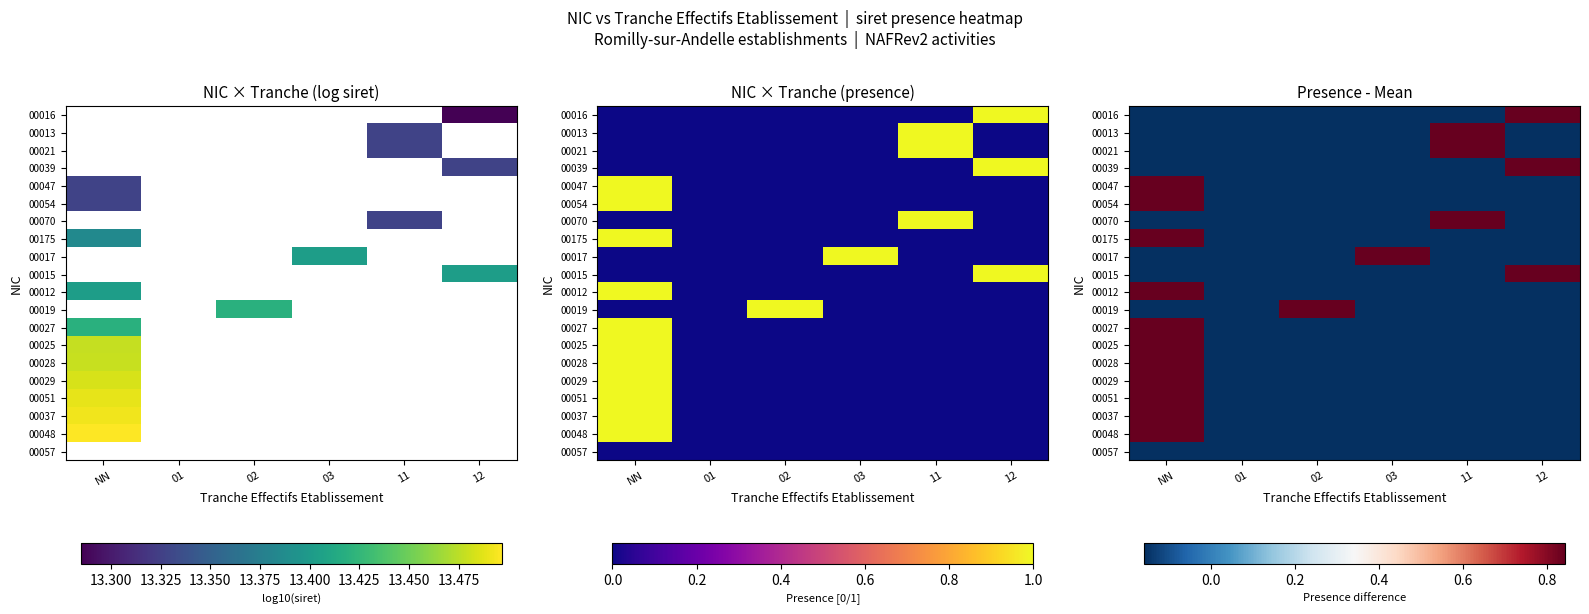

What is the highest value of the 00019 series?

0.8